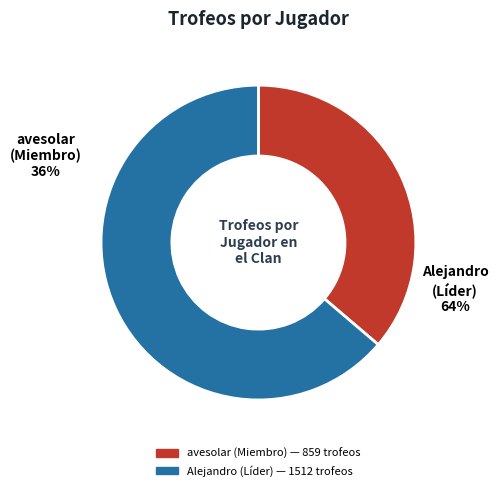

True or false: avesolar (#PYPJYC80J) accounts for 36% of the total.

True